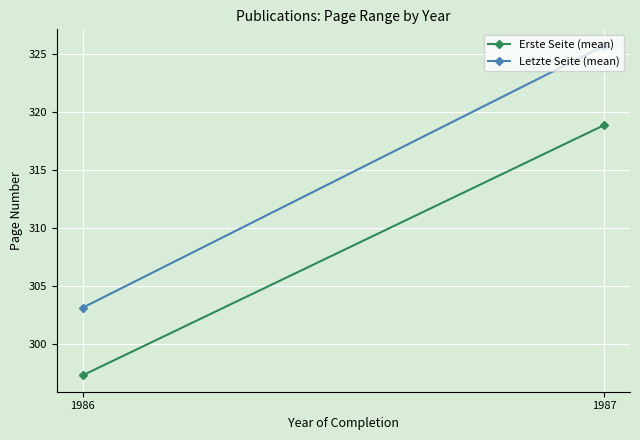

What is the approximate value of Letzte Seite (mean) at 1987?

325.7